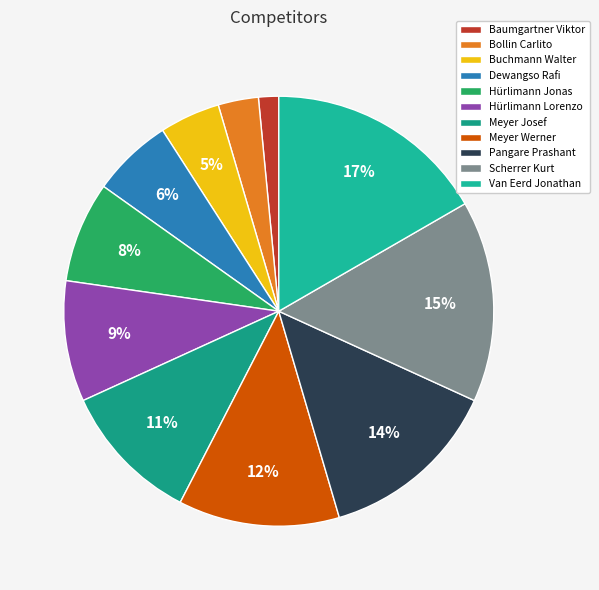

Rank the categories by value from lowest to highest.

Baumgartner Viktor, Bollin Carlito, Buchmann Walter, Dewangso Rafi, Hürlimann Jonas, Hürlimann Lorenzo, Meyer Josef, Meyer Werner, Pangare Prashant, Scherrer Kurt, Van Eerd Jonathan